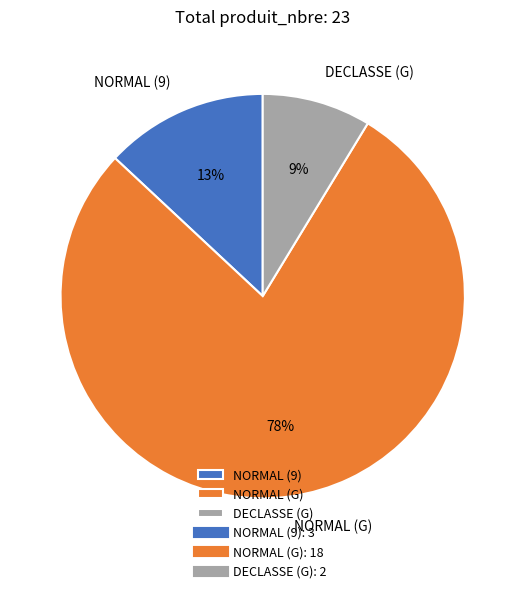

To the nearest percent, what is the average slice percentage?

33%